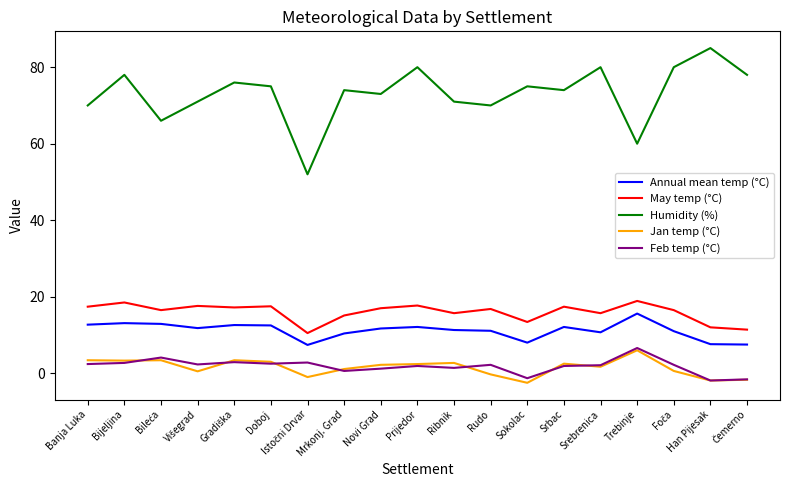

What are all the series names shown in the legend?

Annual mean temp (°C), May temp (°C), Humidity (%), Jan temp (°C), Feb temp (°C)